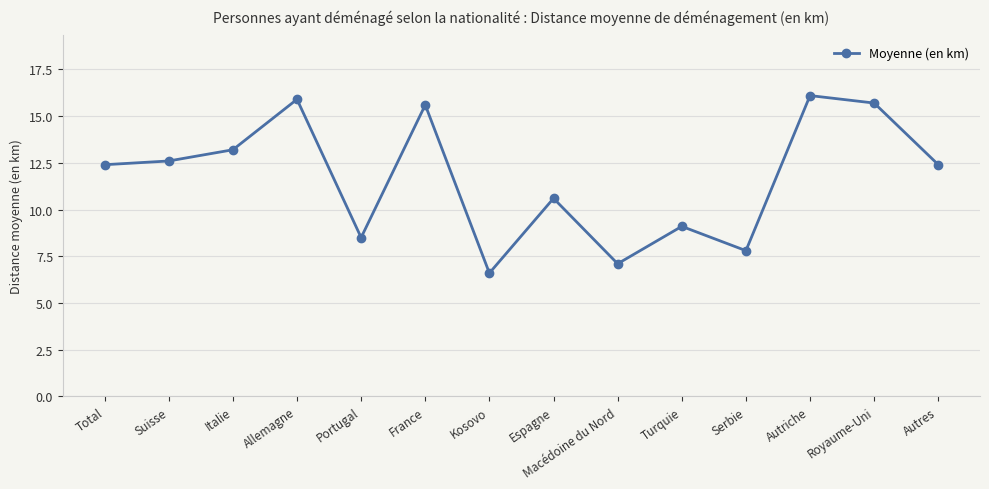

What is the average value?

11.7